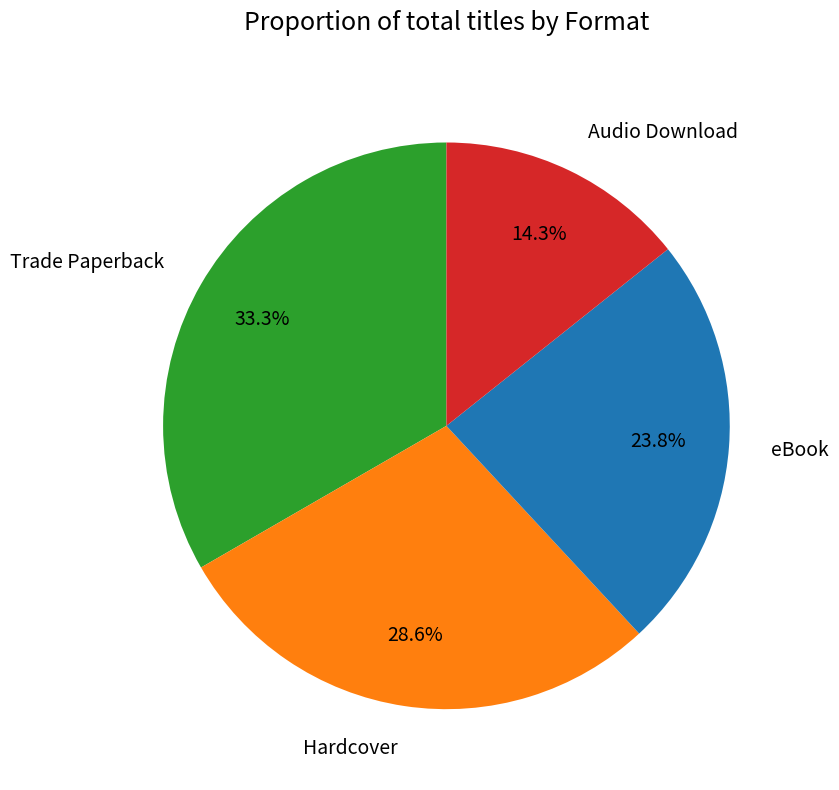

The Trade Paperback slice represents 23% of the pie. True or false?

False